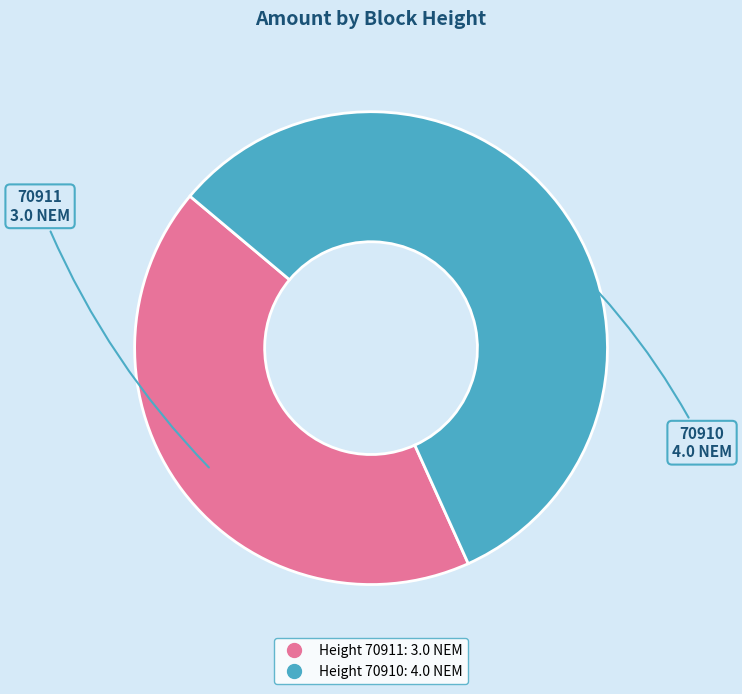

Is there any slice that represents more than half of the pie?

Yes